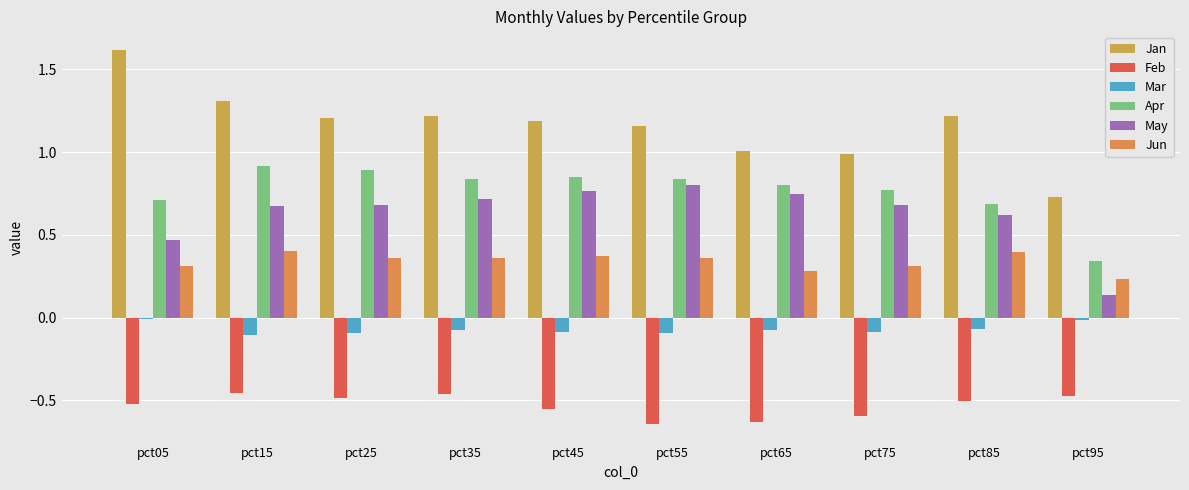

Count the number of data series in this chart.

6